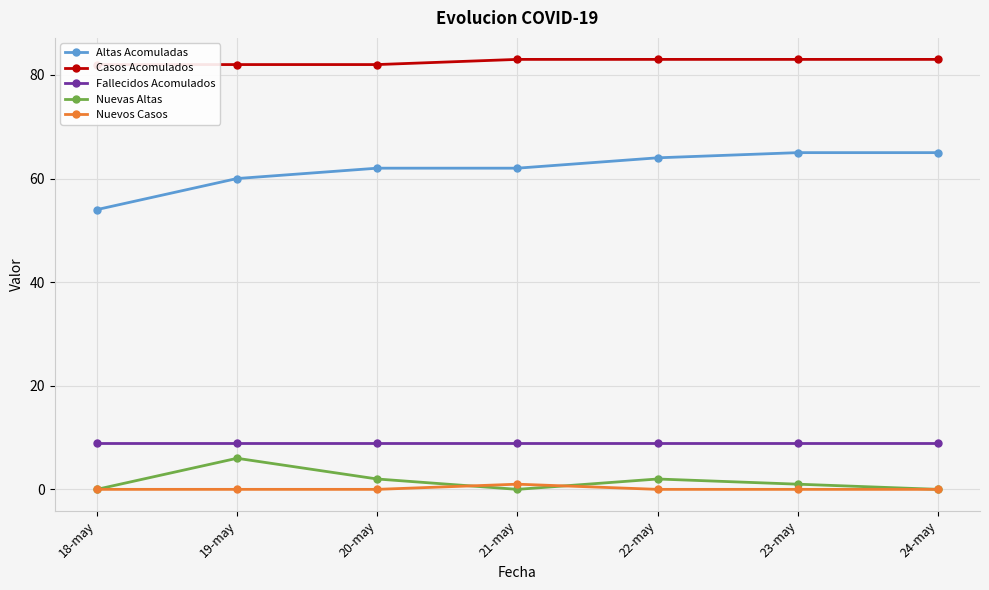

What is the maximum value shown in the chart?

83